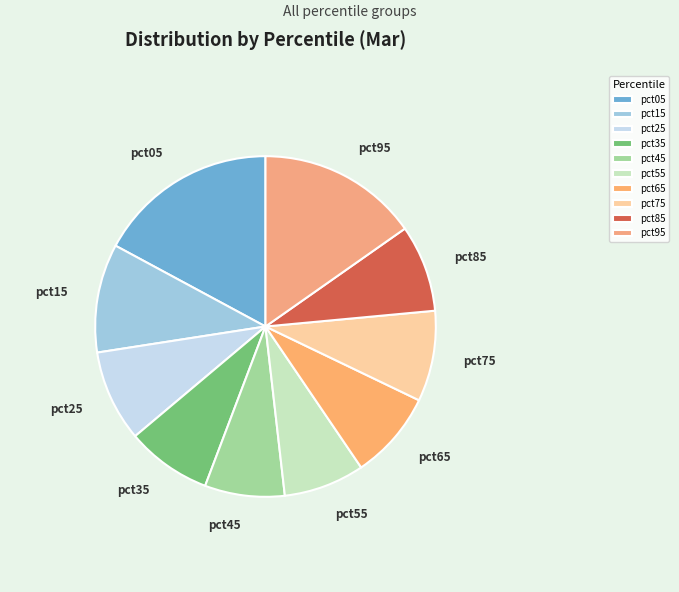

Does pct75 represent more than half of the total?

No